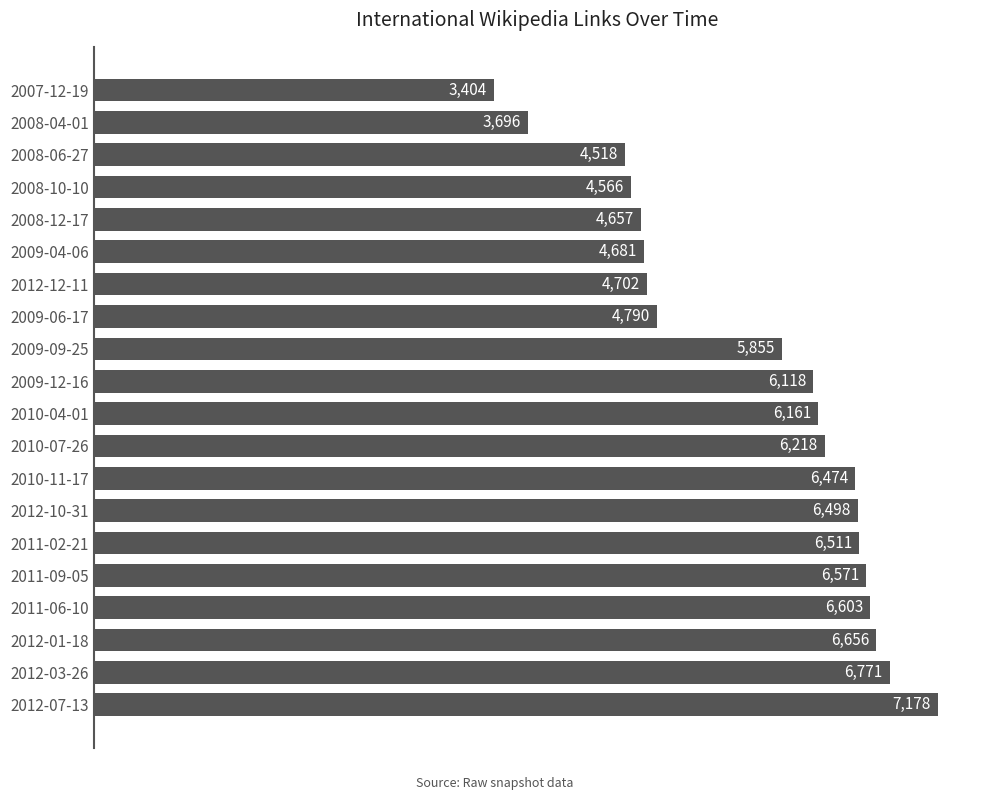

True or false: the data shows 6771 at 2012-03-26.

True